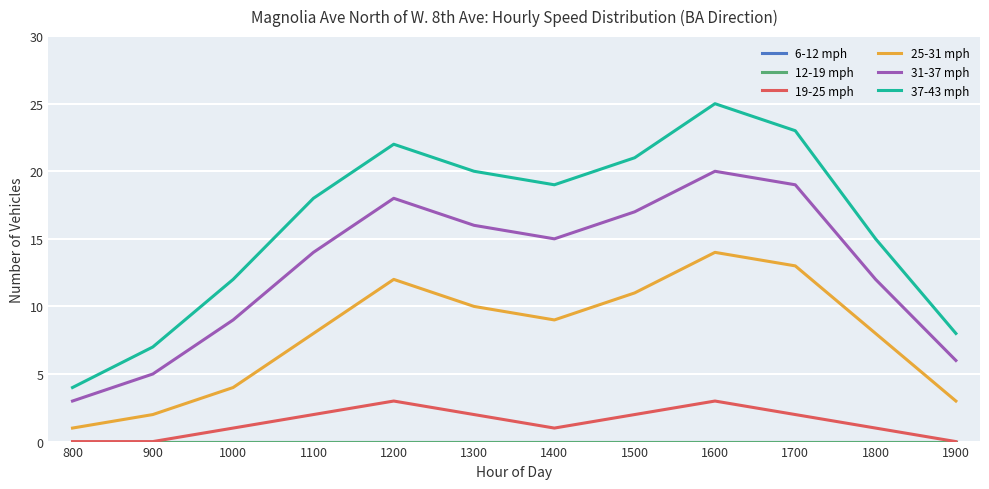

Does the chart have visible grid lines?

Yes